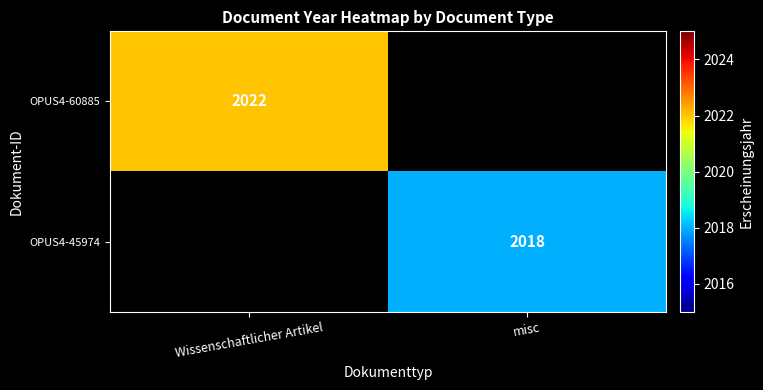

At how many categories does at least one series exceed 2019?

1